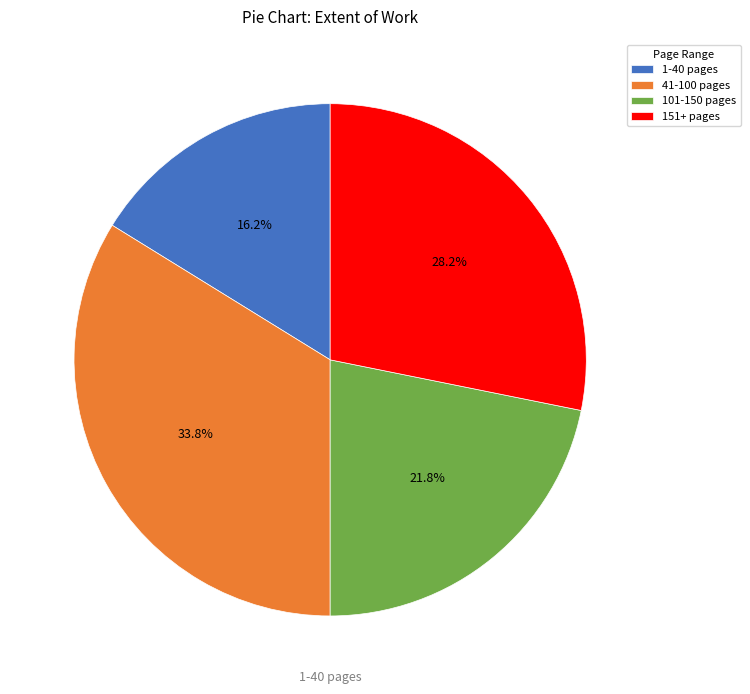

Is there any slice that represents more than half of the pie?

No